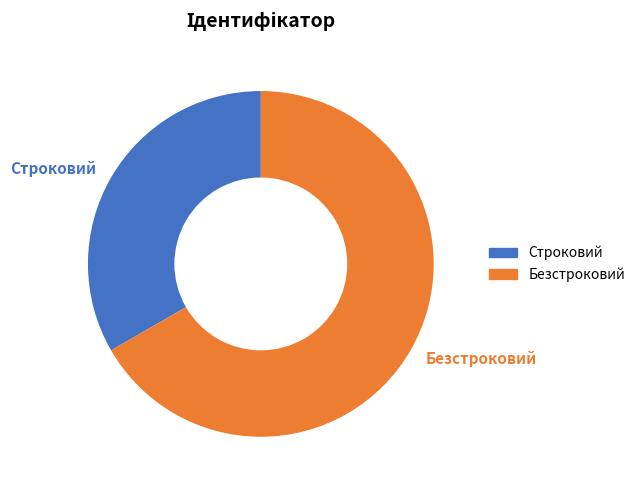

Does any single category account for the majority?

Yes